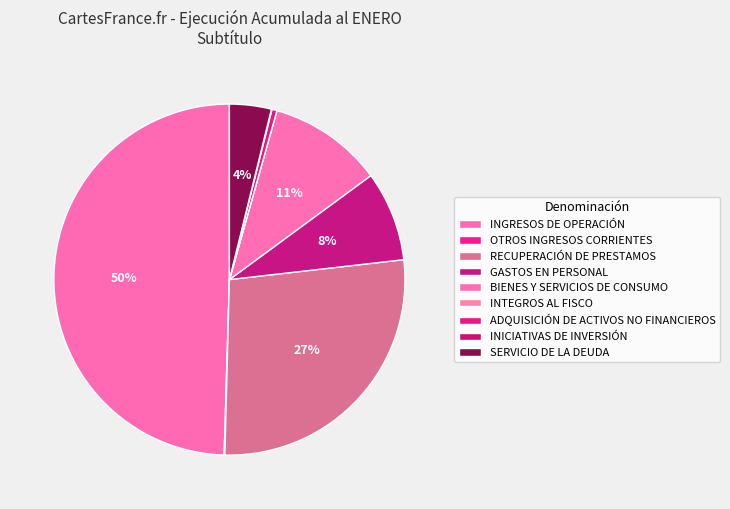

To the nearest percent, what is the difference between the largest and smallest slice percentages?

50%